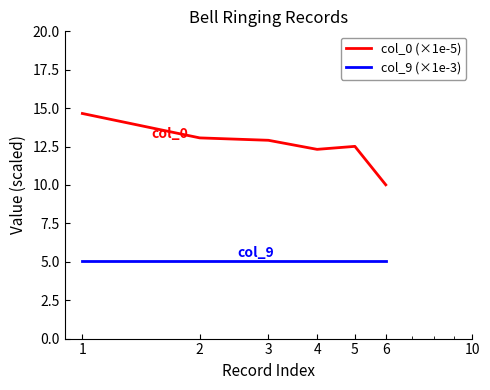

Which series has the largest total across all categories?

col_0 (×1e-5)